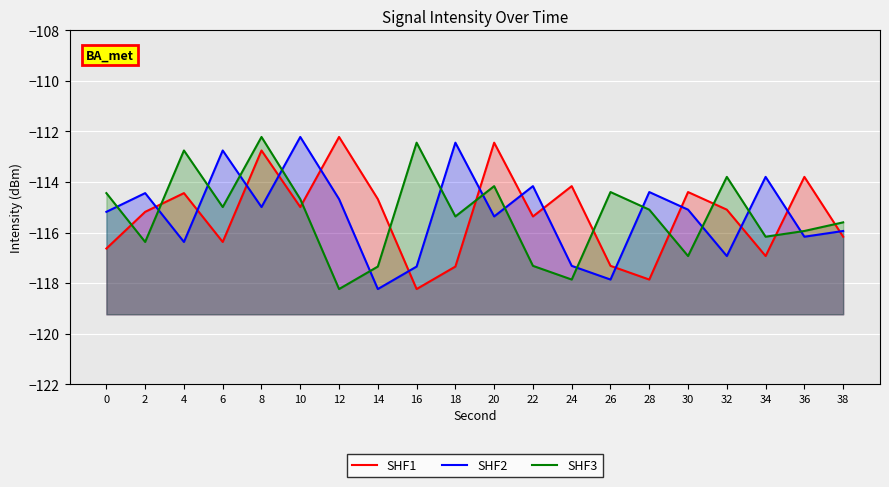

What is the difference between the highest and lowest values at 36?

2.4